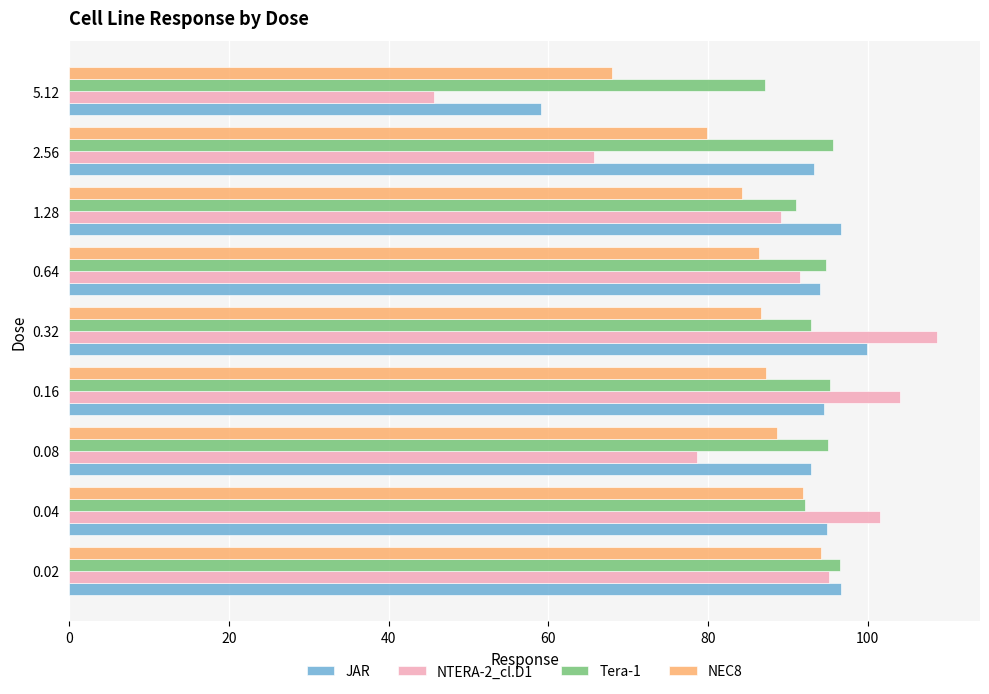

What is the spread (max minus min) of values at 0.32?

22.0